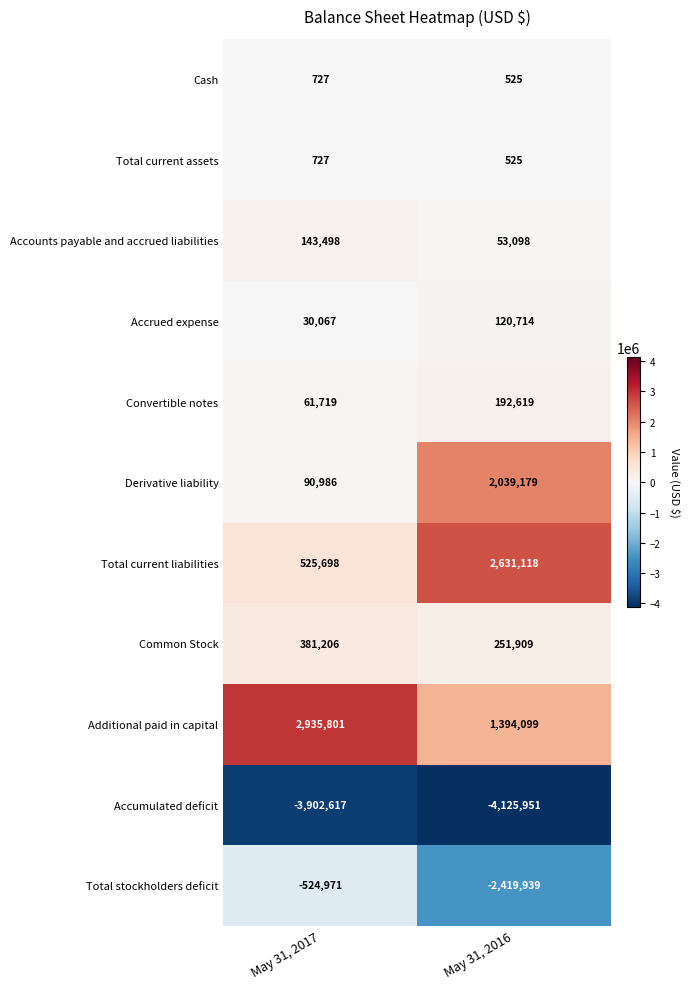

True or false: Cash has a value of 727 at May 31, 2017.

True